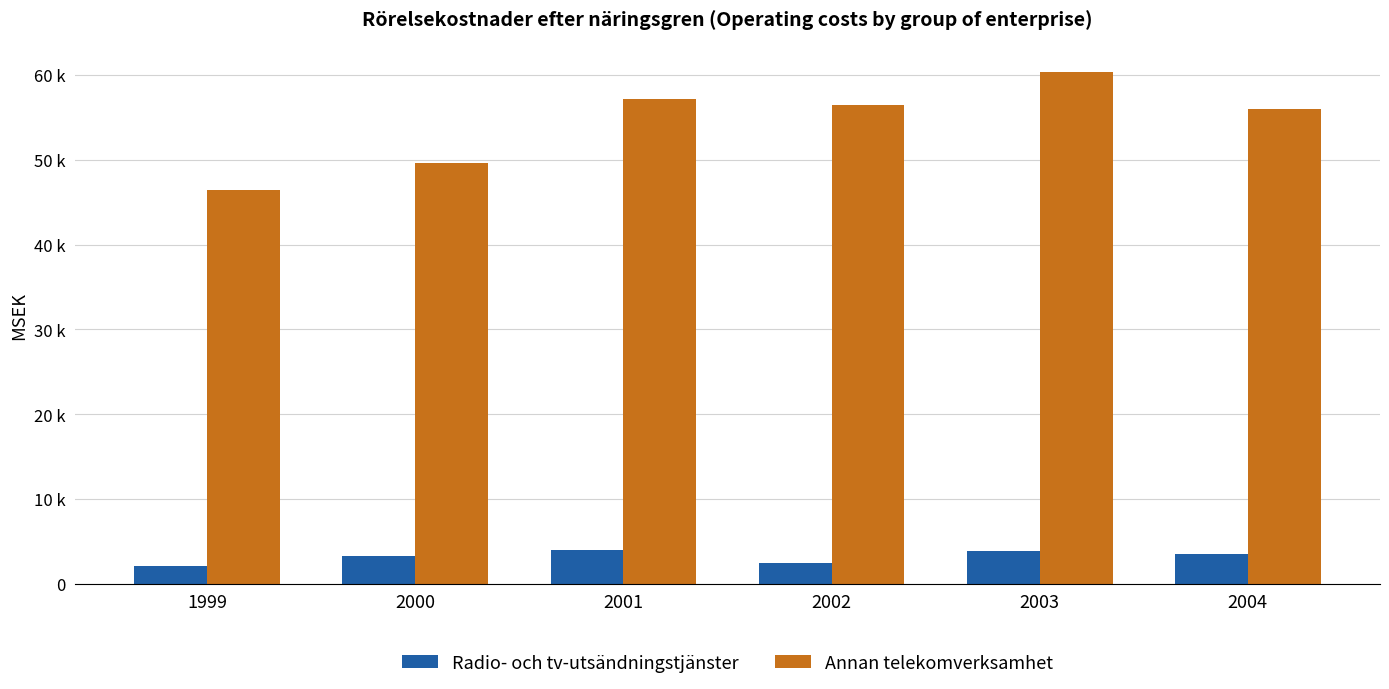

What are all the series names shown in the legend?

Radio- och tv-utsändningstjänster, Annan telekomverksamhet